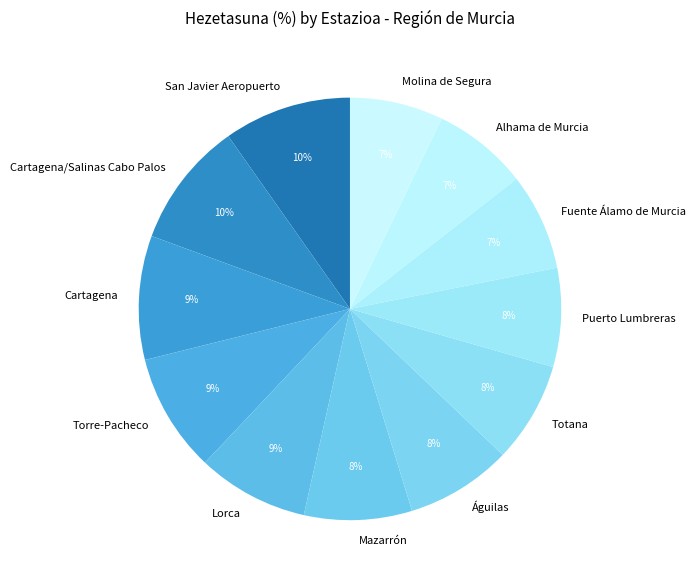

How many slices are in this pie chart?

12